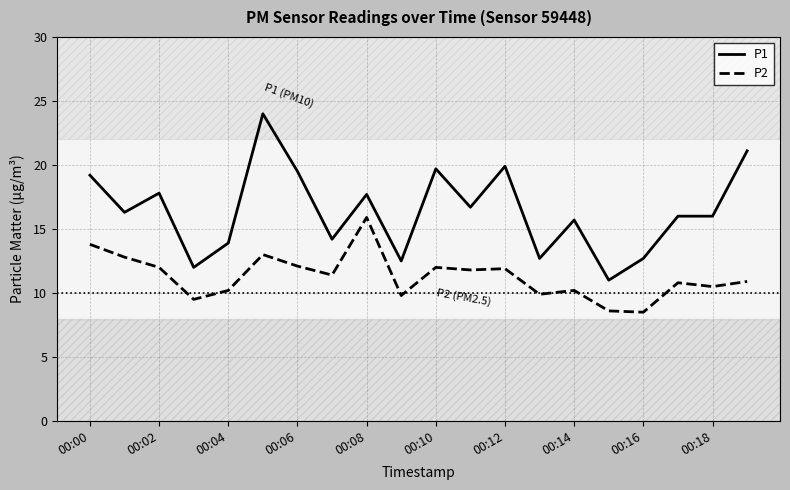

Which series has the largest range (max minus min)?

P1